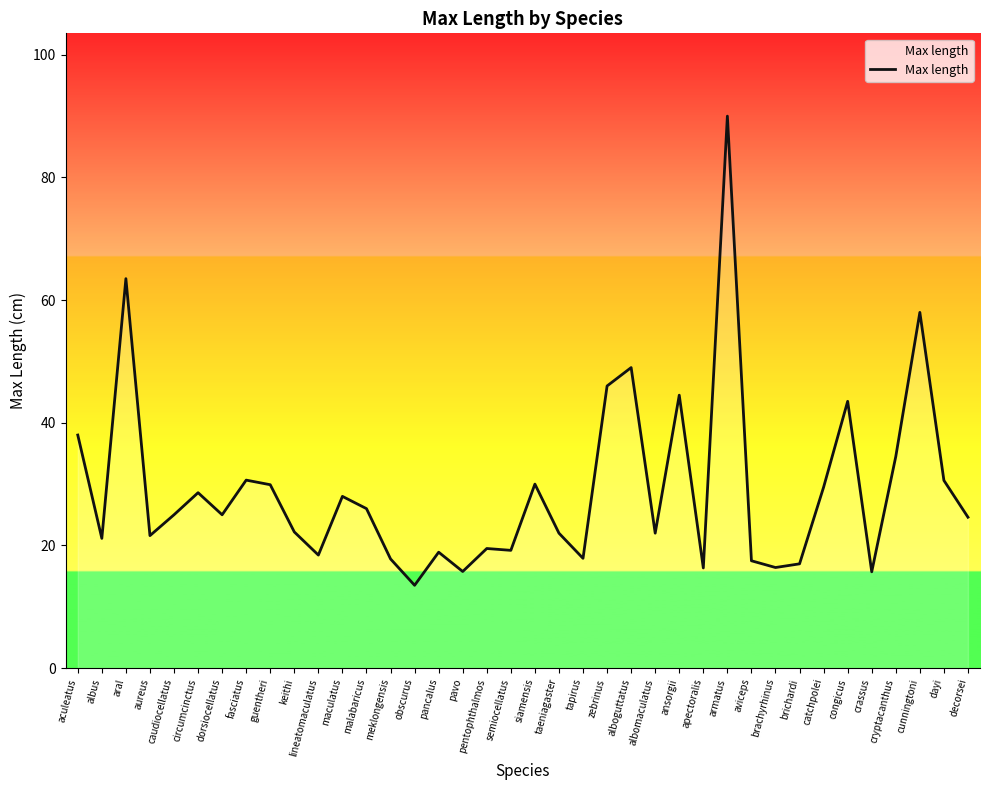

True or false: the data shows 44.5 at ansorgii.

True